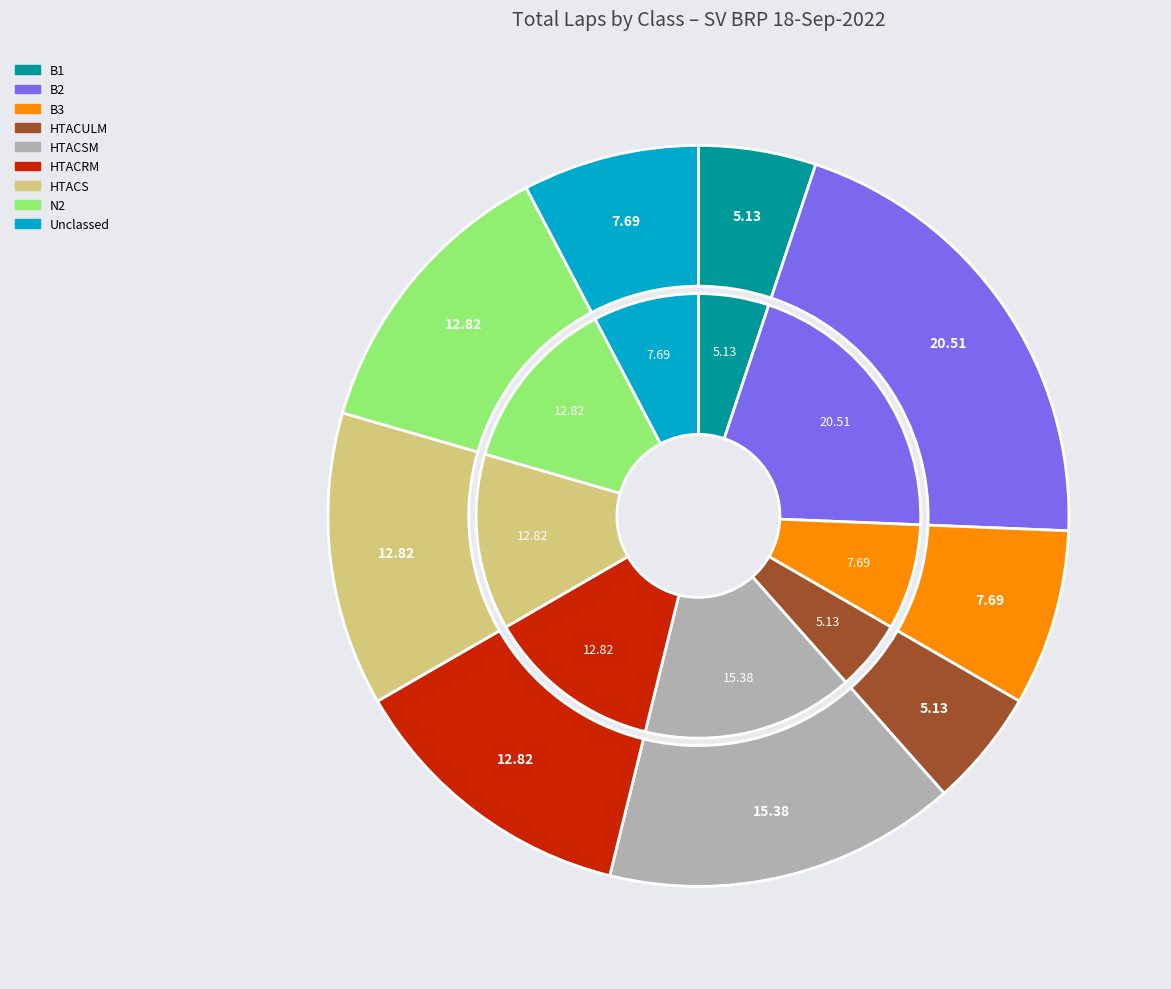

How many slices are in this pie chart?

9